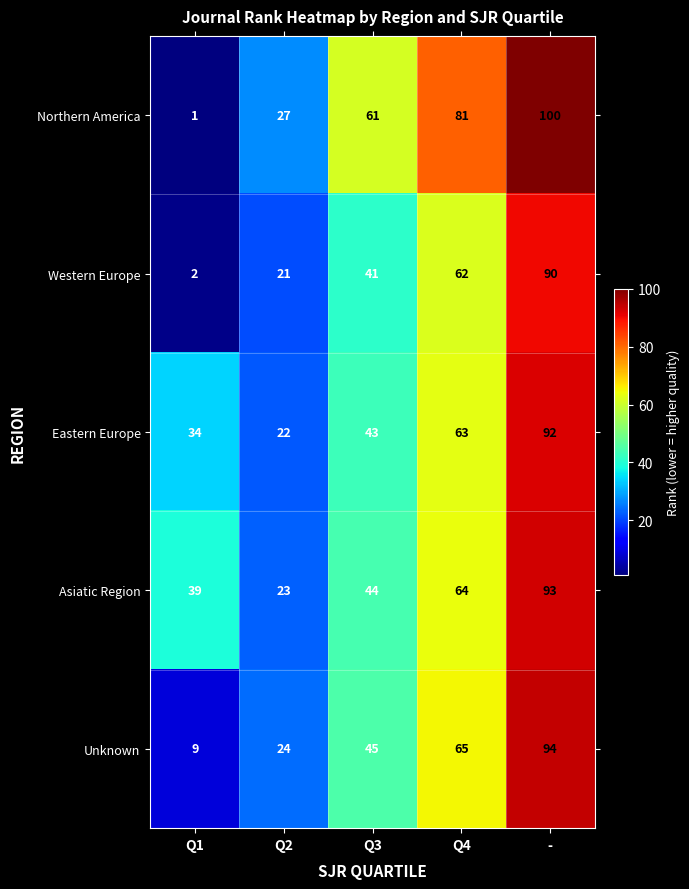

What is the total value across all series at Q1?

85